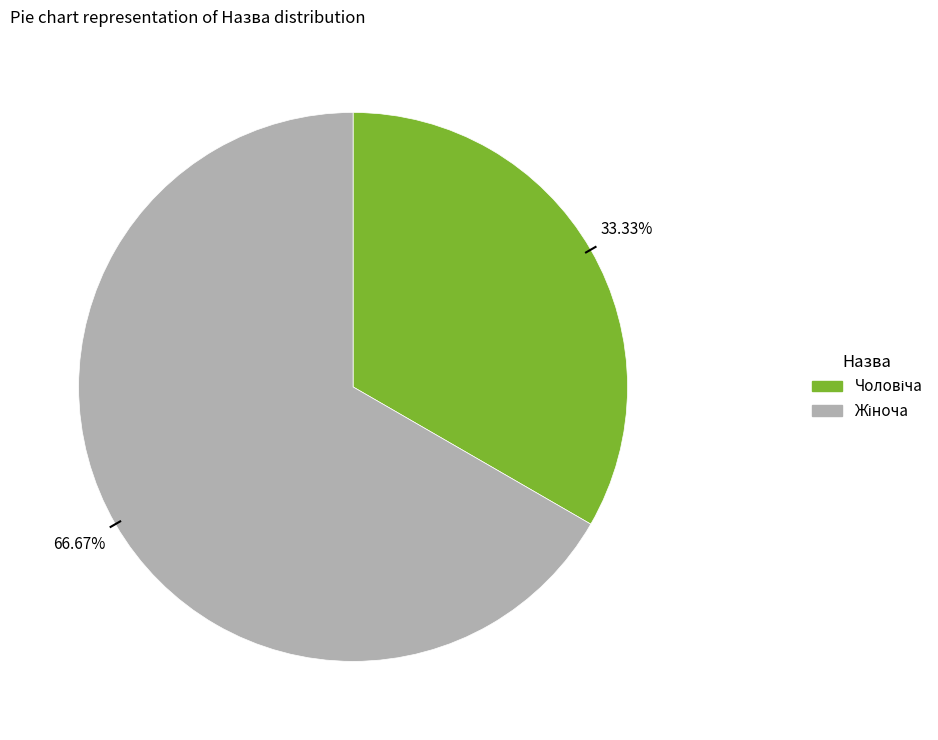

To the nearest percent, what is the average slice percentage?

50%